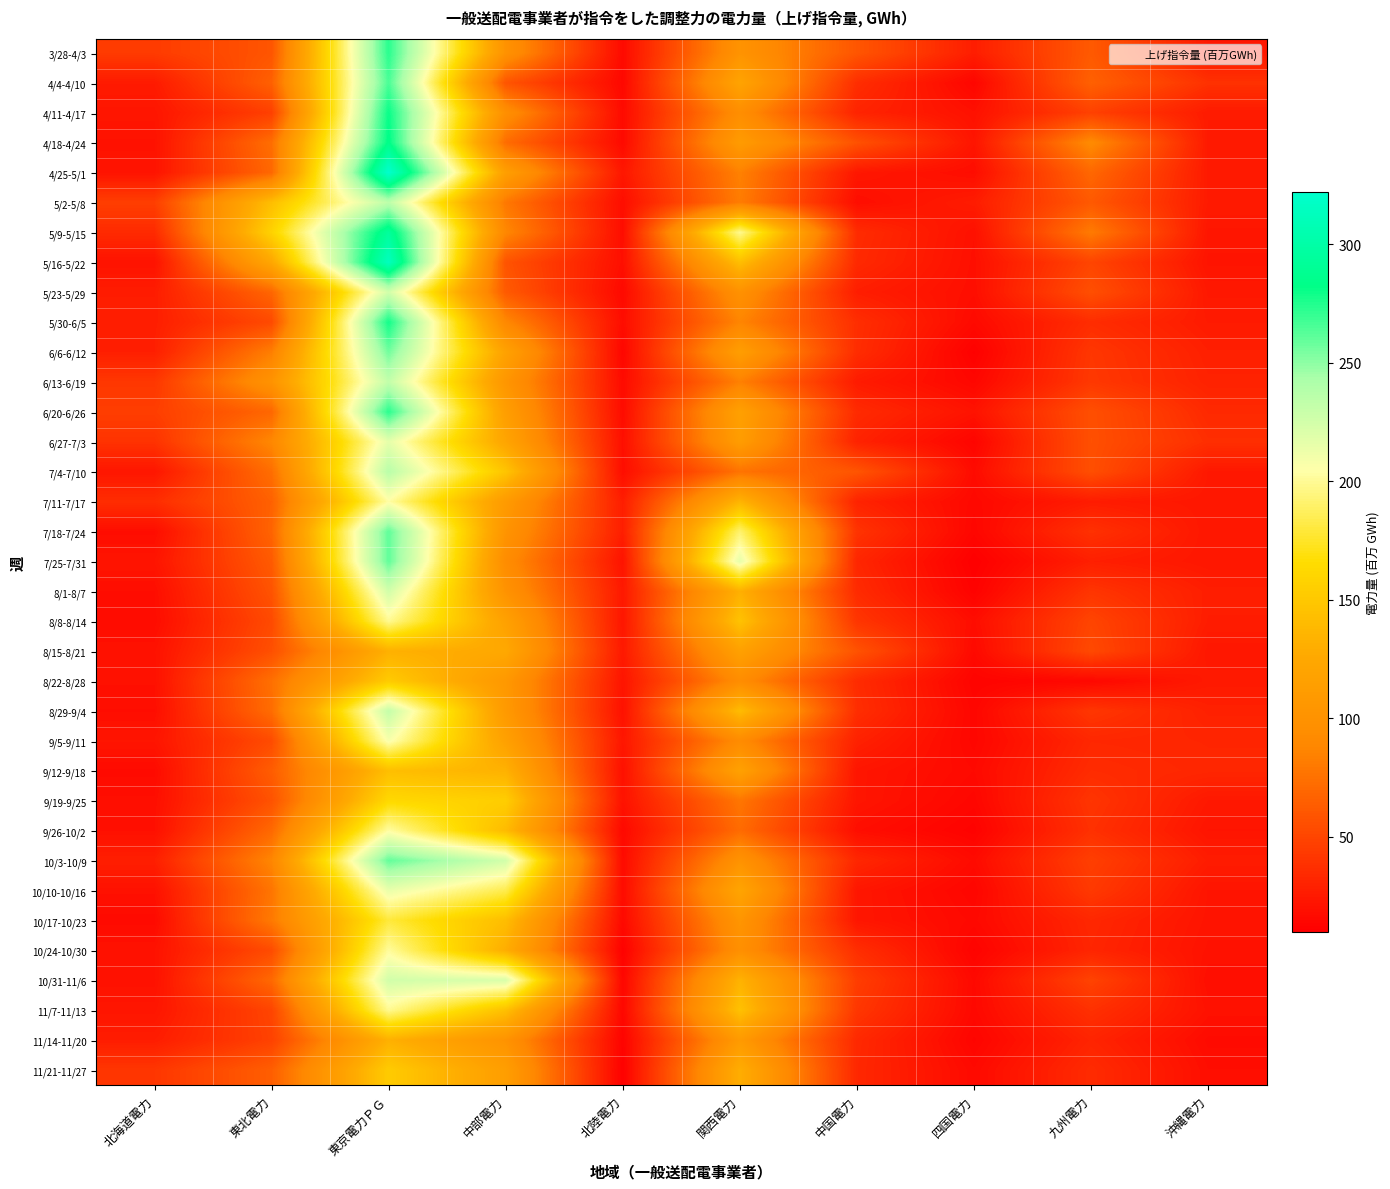

Which label corresponds to the largest value in the chart?

東京電力ＰＧ